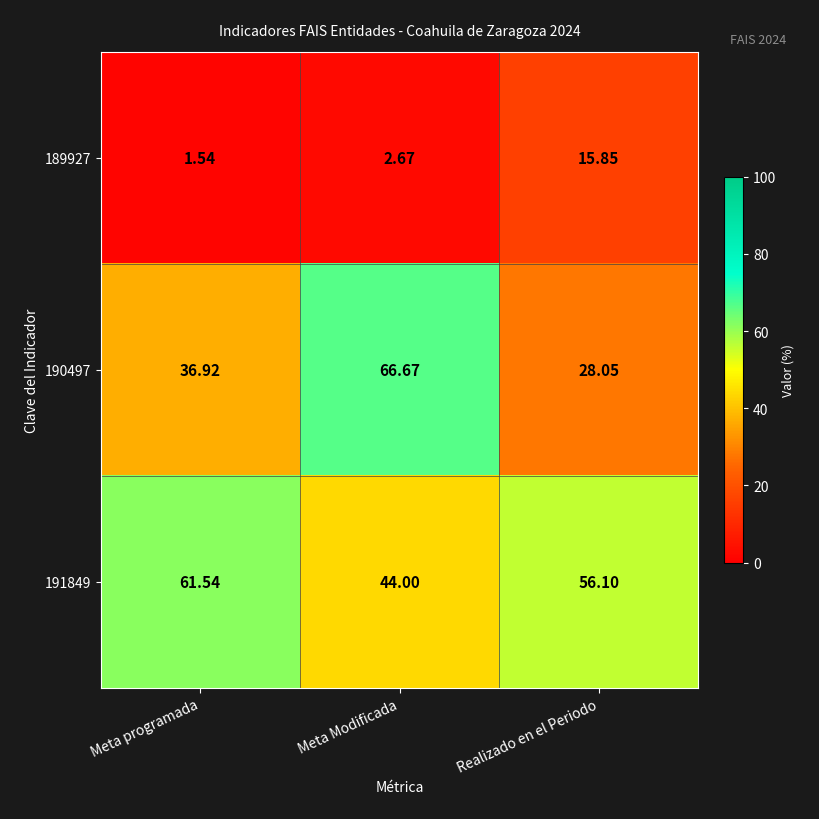

Which category has the lowest value across all series?

Meta programada